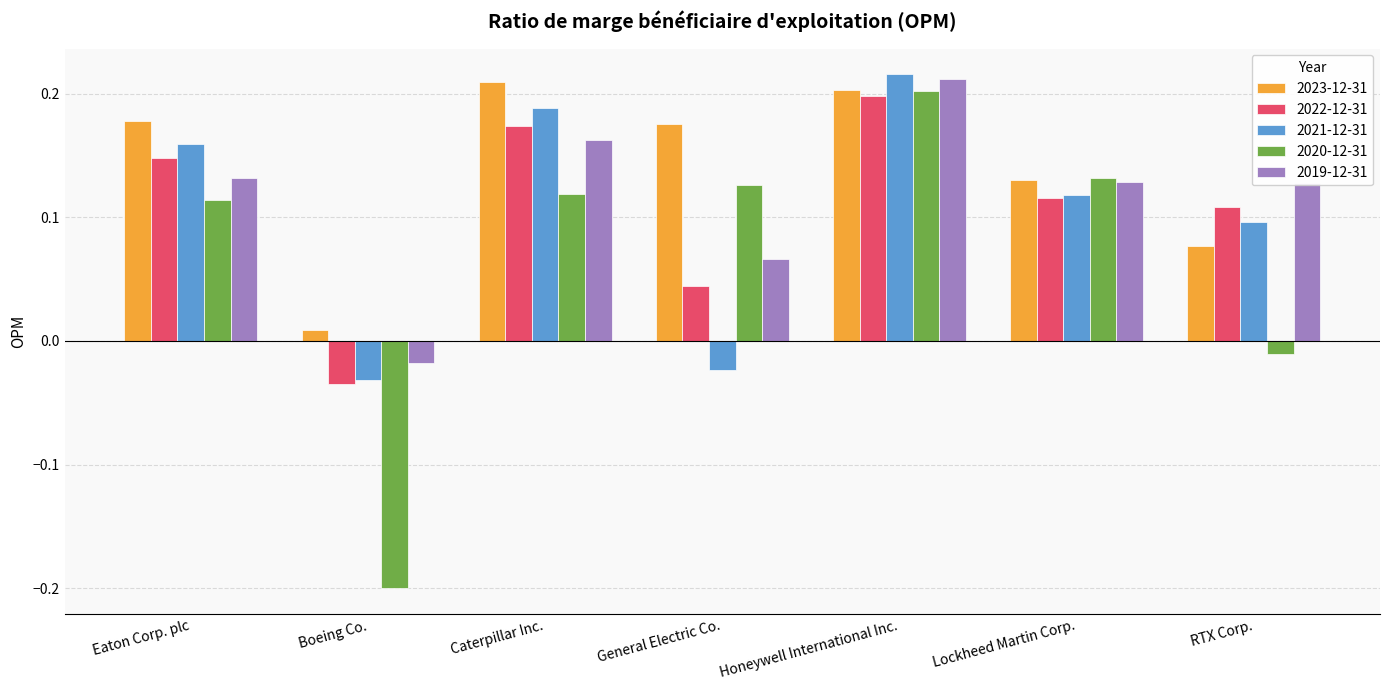

Rank the series at RTX Corp. from lowest to highest value.

2020-12-31, 2023-12-31, 2021-12-31, 2022-12-31, 2019-12-31